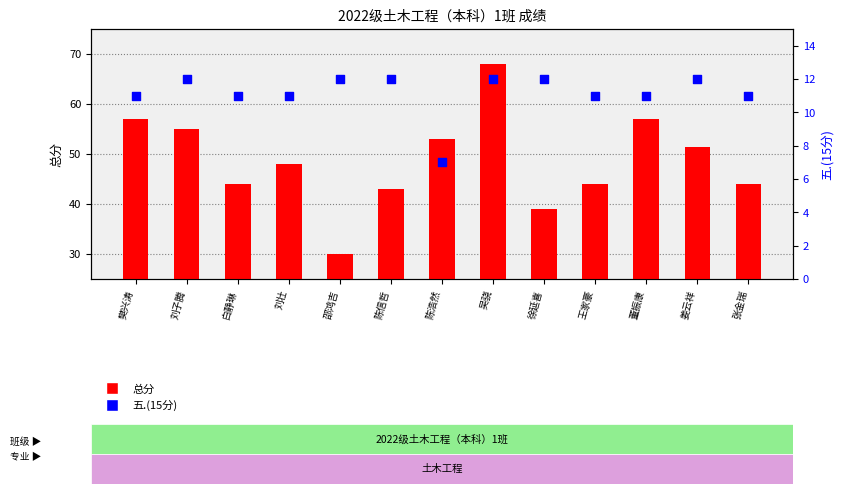

At how many categories does at least one series exceed 13?

13